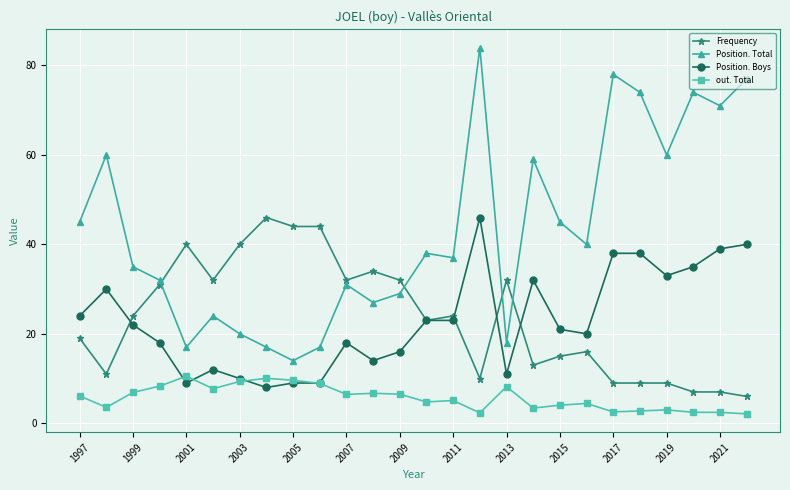

What is the highest value of the out. Total series?

10.5